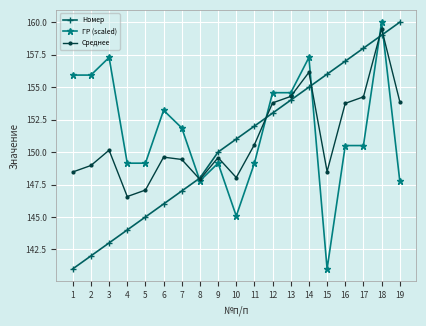

True or false: Среднее and Номер cross at least once.

True